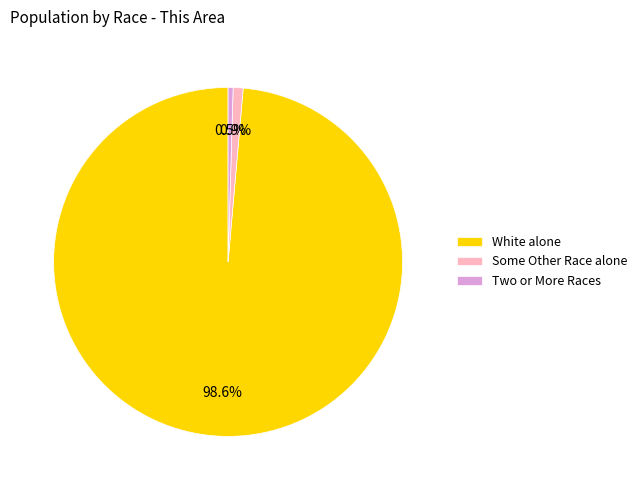

To the nearest percent, what portion does Some Other Race alone represent?

1%